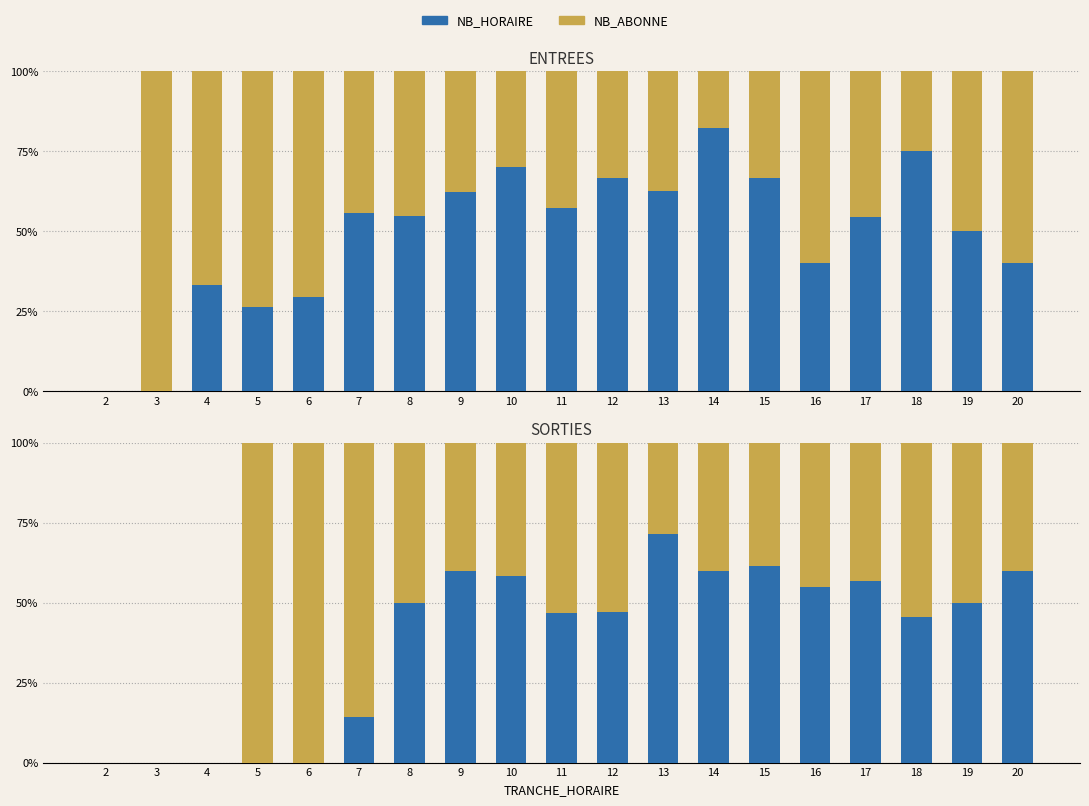

Rank the series by their average value, from lowest to highest.

NB_HORAIRE, NB_ABONNE